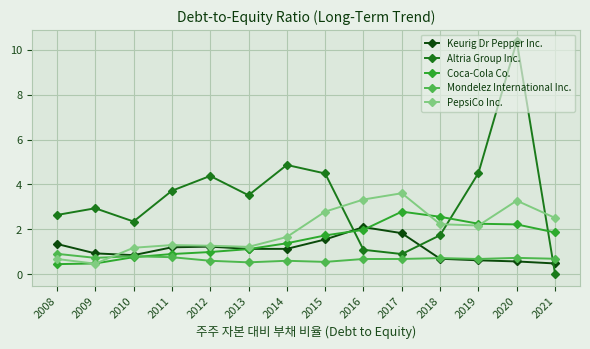

List the series in order of their peak value, lowest first.

Mondelez International Inc., Keurig Dr Pepper Inc., Coca-Cola Co., PepsiCo Inc., Altria Group Inc.